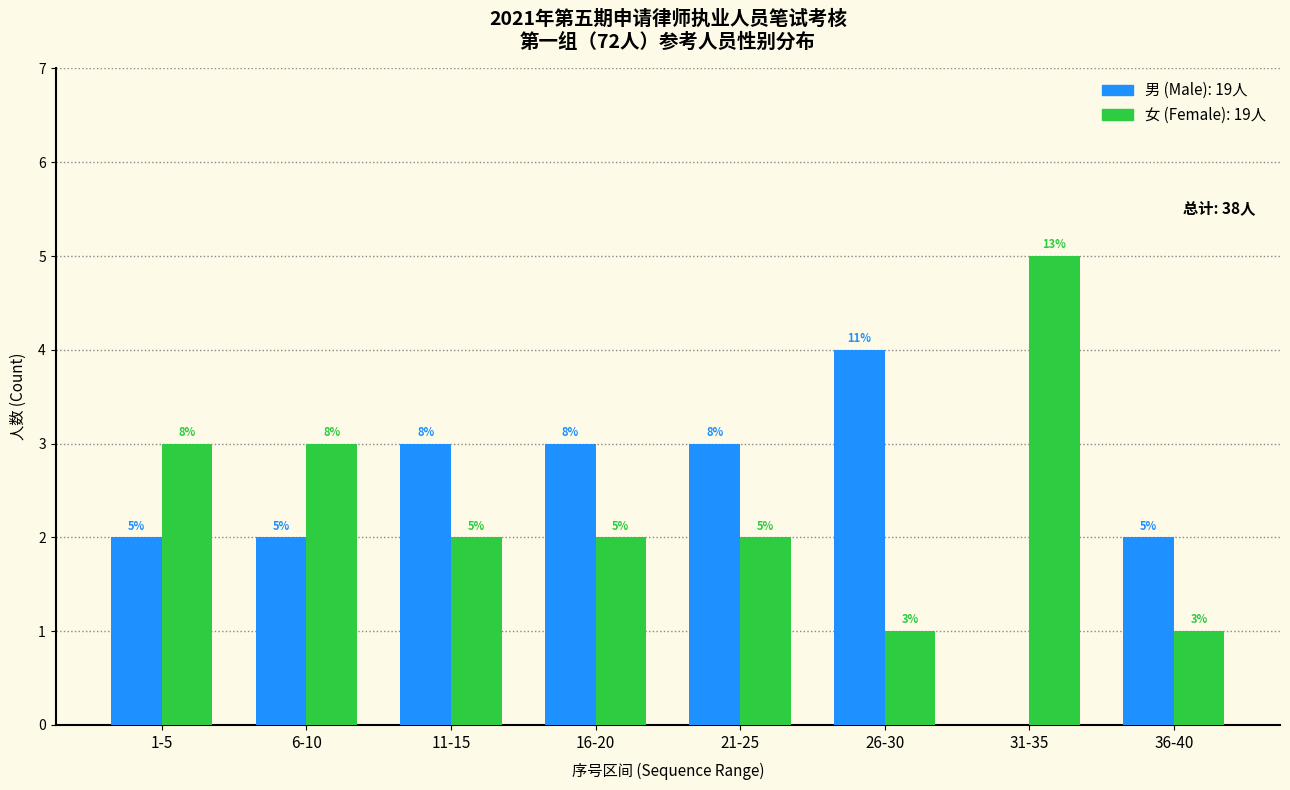

Reading left to right, what are all the values shown in this chart?

男 (Male): 1-5=2	6-10=2	11-15=3	16-20=3	21-25=3	26-30=4	31-35=0	36-40=2
女 (Female): 1-5=3	6-10=3	11-15=2	16-20=2	21-25=2	26-30=1	31-35=5	36-40=1